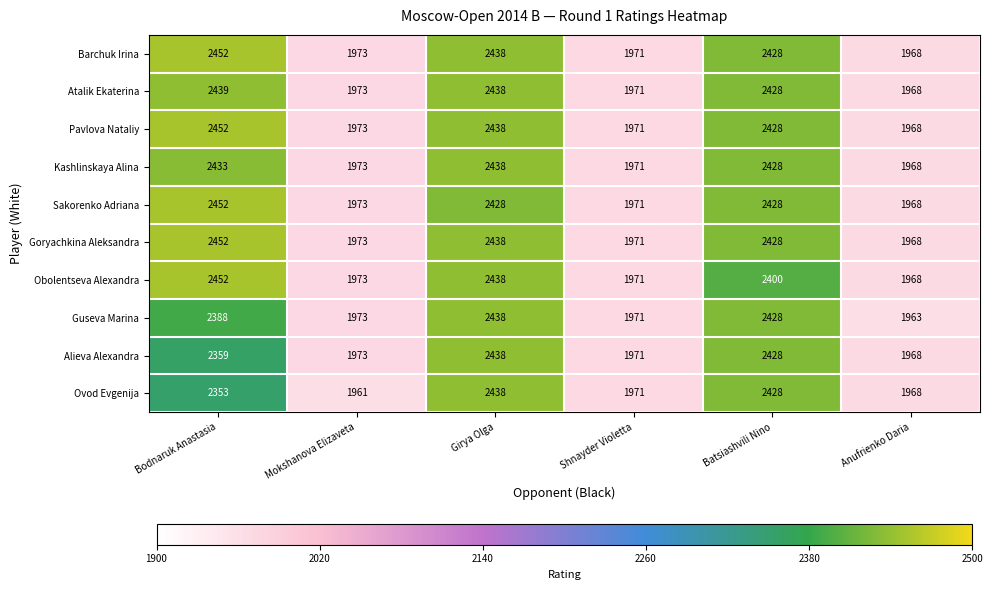

Count the number of data series in this chart.

10